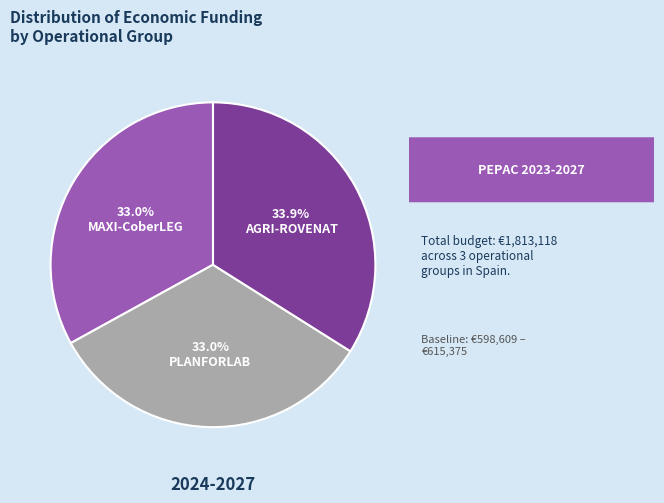

How many segments does this pie chart have?

3